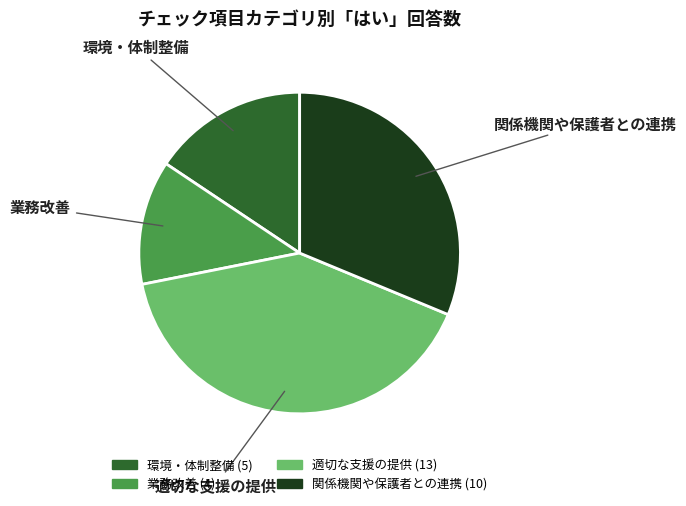

Is it true that 適切な支援の提供 is 26% of the pie?

False